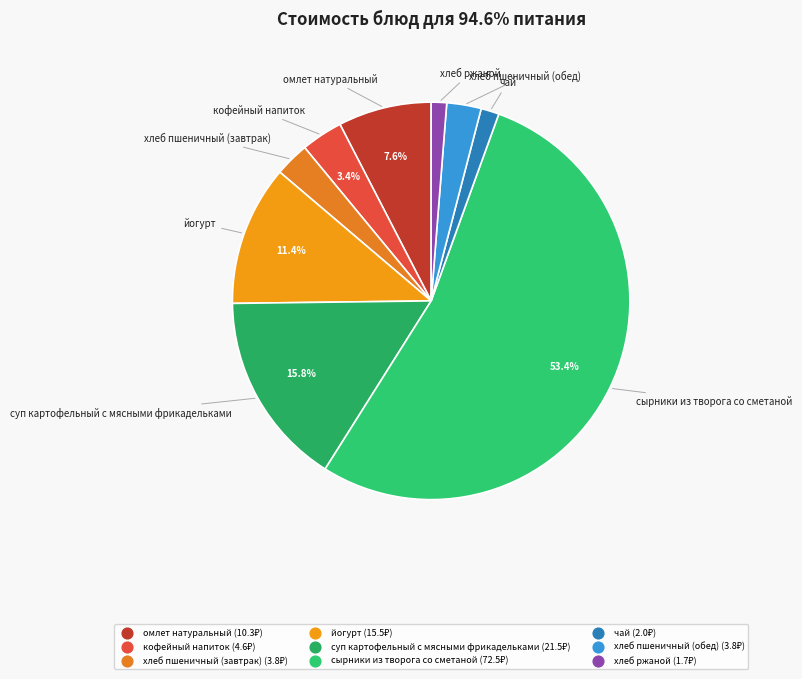

Count the number of slices in the pie.

9